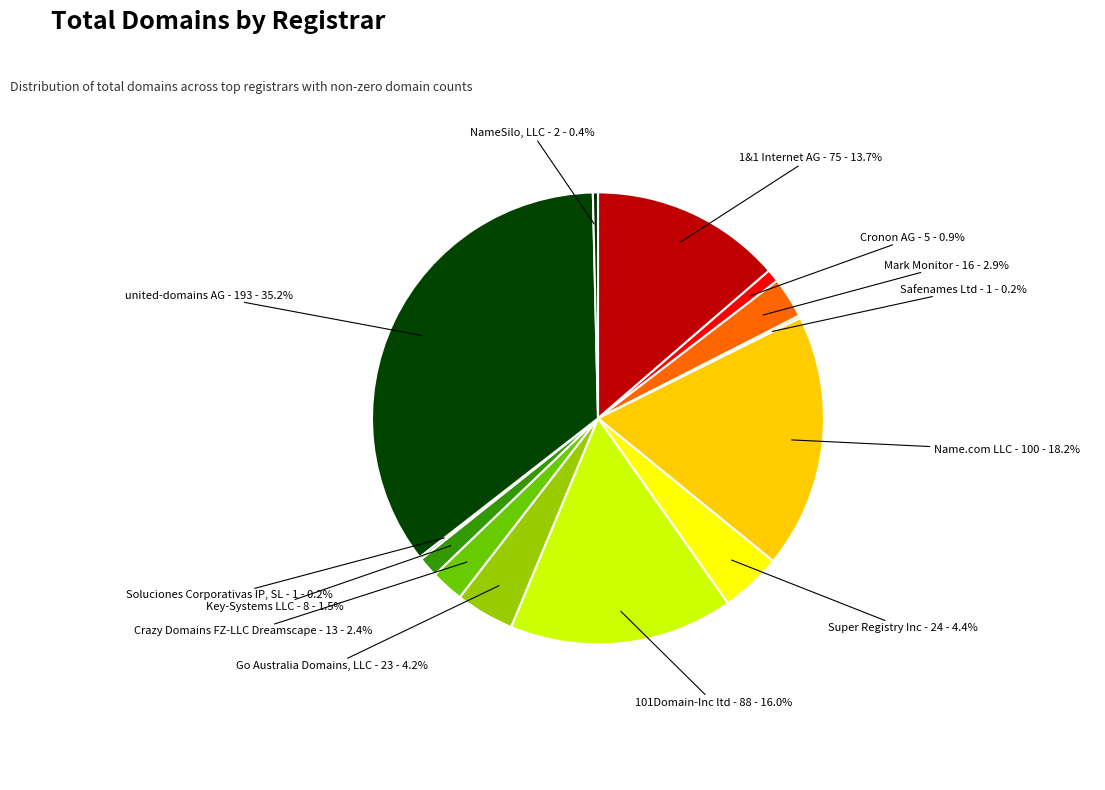

What is the total percentage of Cronon AG and NameSilo, LLC?

1.3%